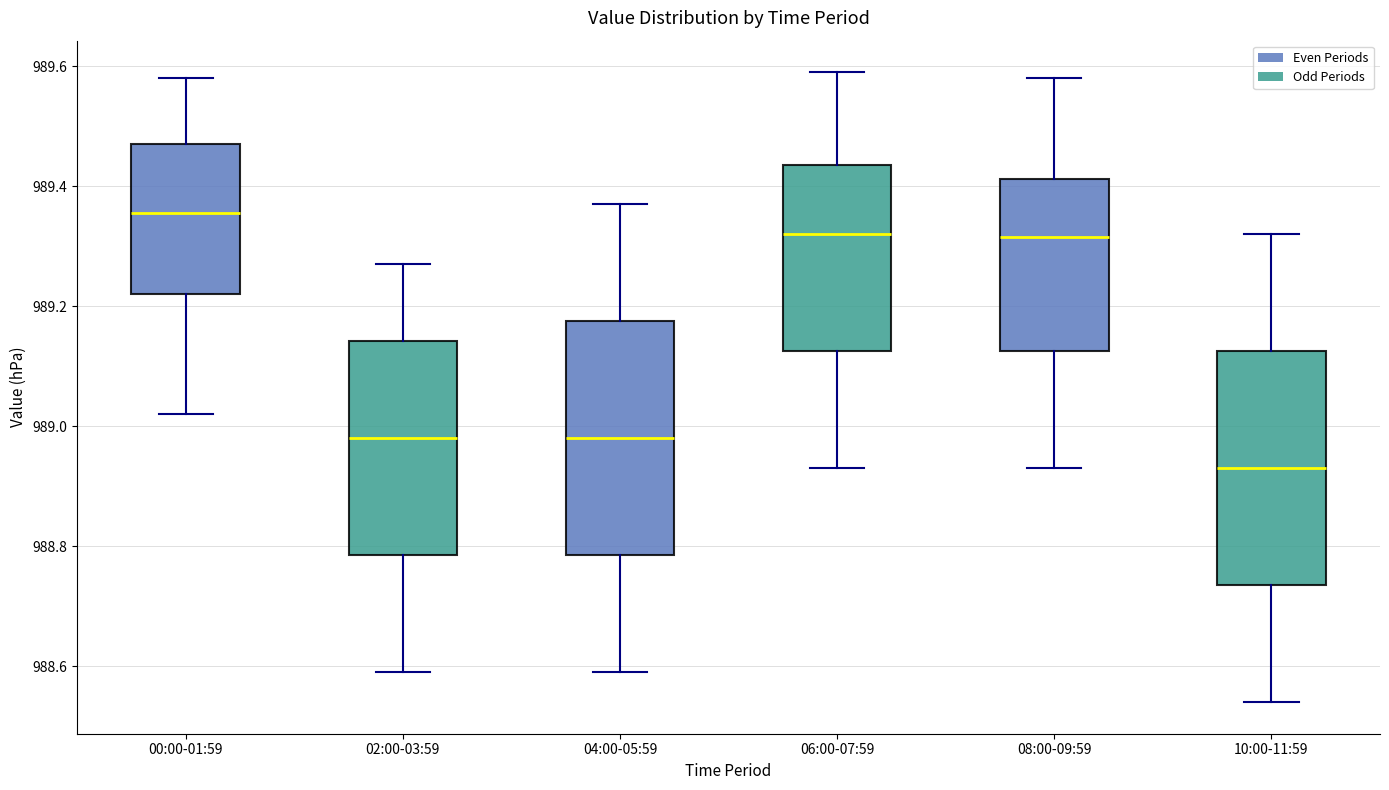

Which box's median line is the lowest?

10:00-11:59